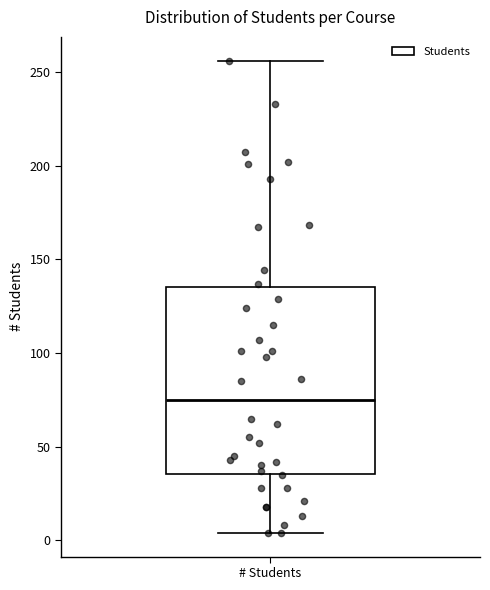

Transcribe this box plot: give where the median line is, the range the box spans, and where the two whiskers end, as read against the y-axis. The values are not printed on the chart, so give them approximately, as read against the axis.

median 75, box 35 to 135, whiskers 5 to 255